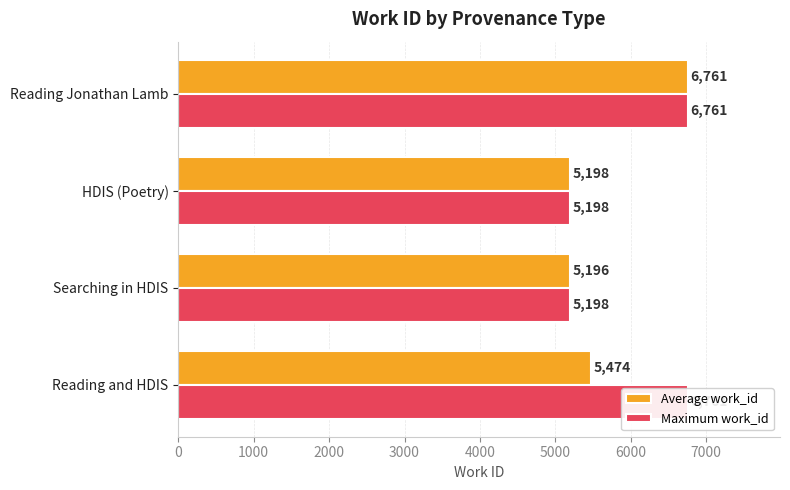

What is the lowest value of the Maximum work_id series?

5198